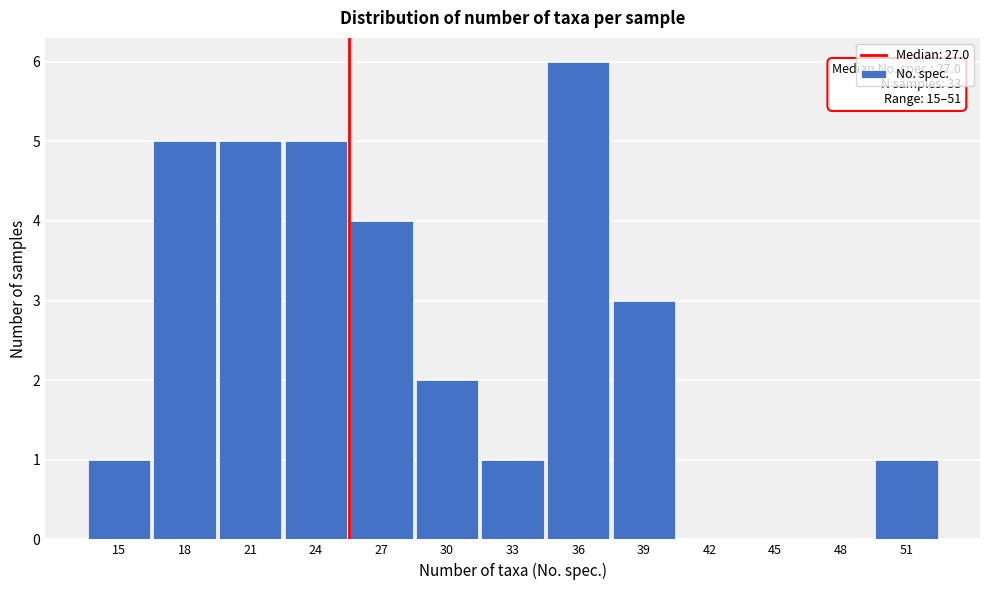

Reading right to left, what are all the values shown in this chart?

51=1	48=0	45=0	42=0	39=3	36=6	33=1	30=2	27=4	24=5	21=5	18=5	15=1